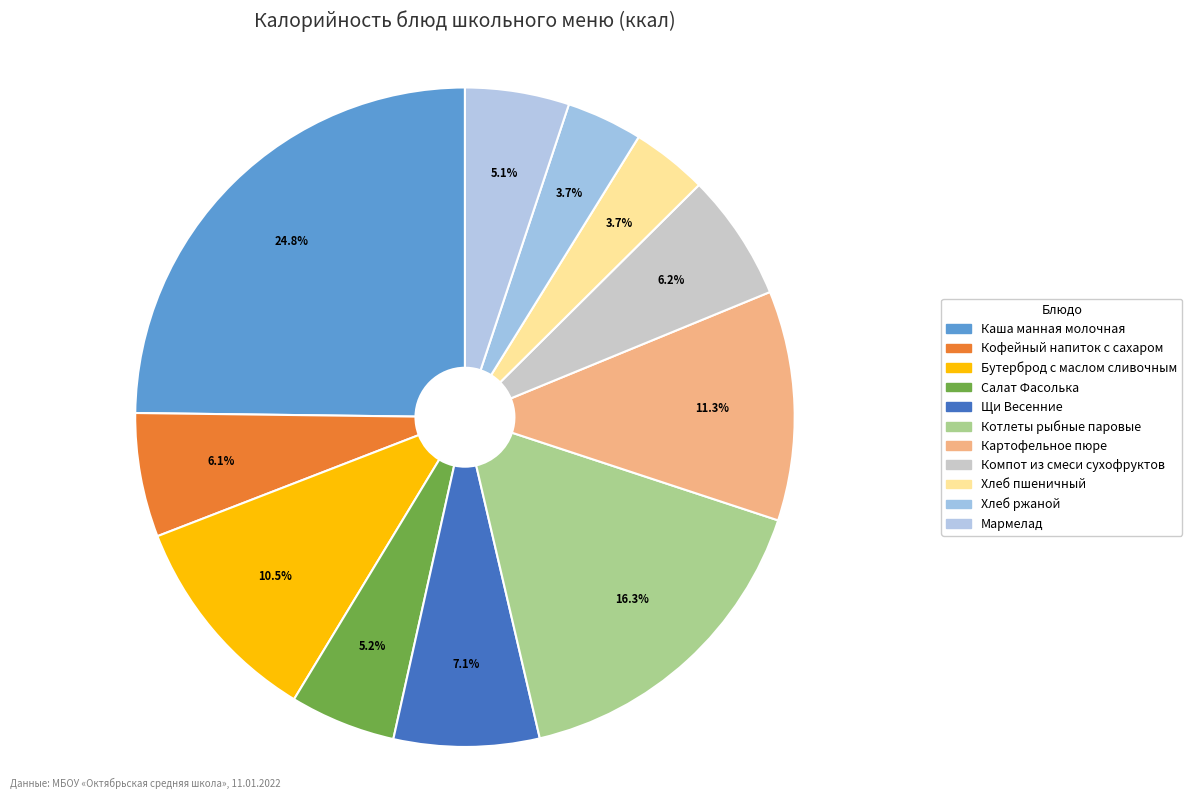

Count the number of slices in the pie.

11